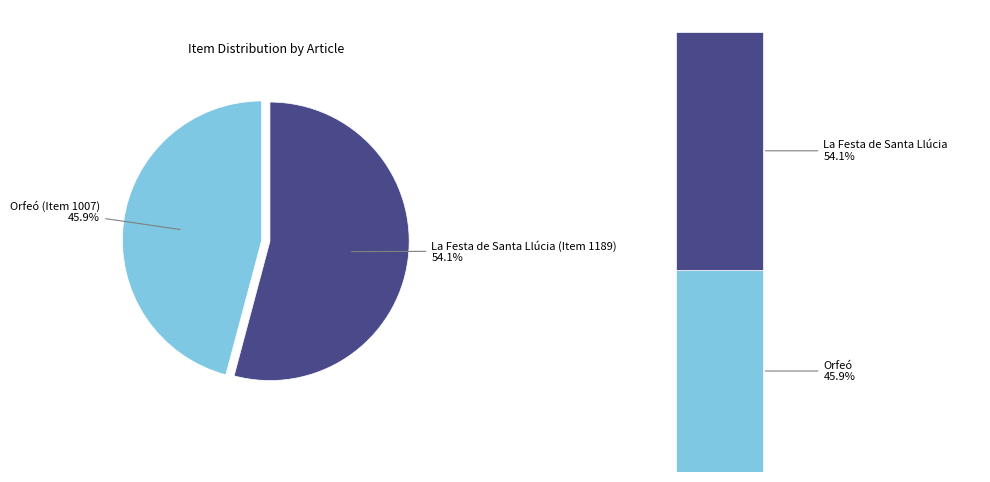

To the nearest percent, what percentage of the pie is Orfeó (Item 1007)?

46%